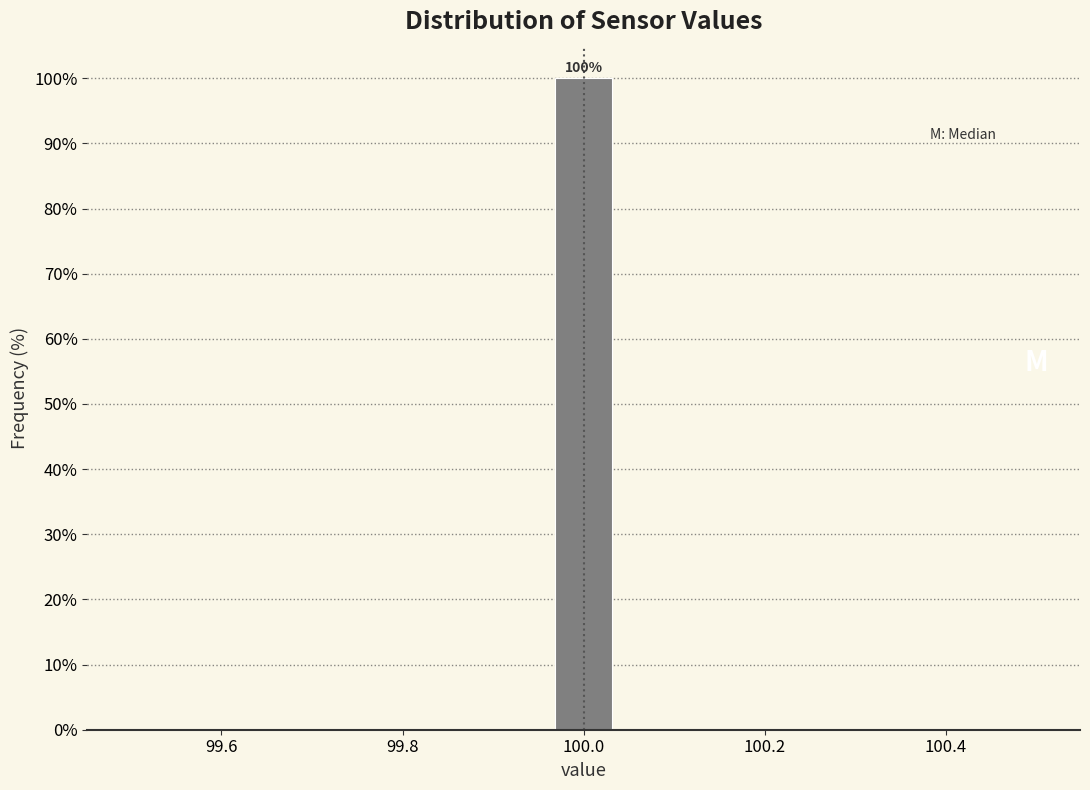

Around what value on the x-axis is the tallest bar? Give the approximate position of its centre, as read against the axis.

100.00